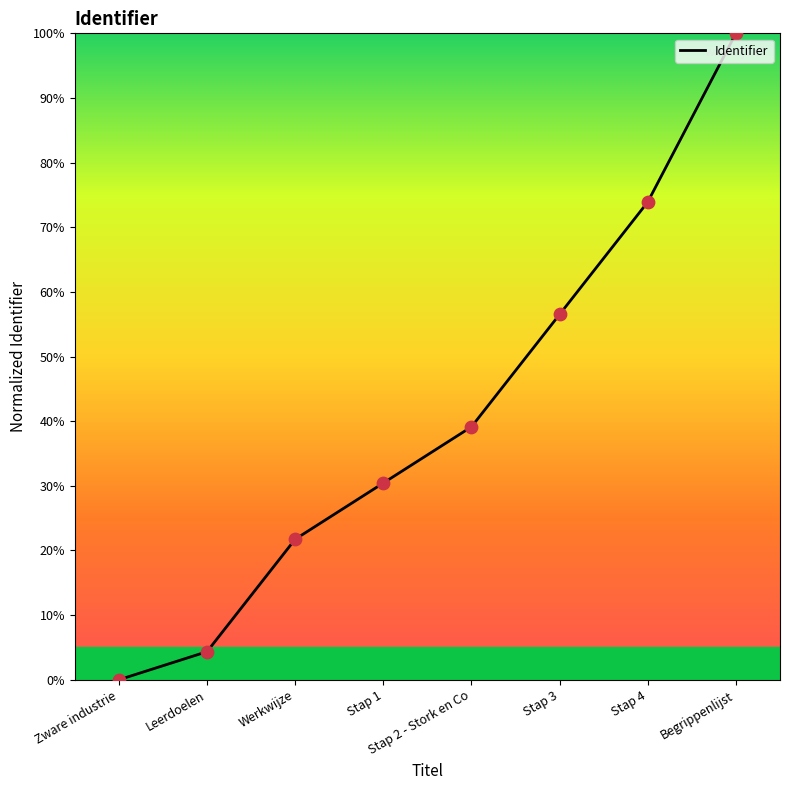

Which has a higher value, Stap 3 or Stap 2 - Stork en Co?

Stap 3